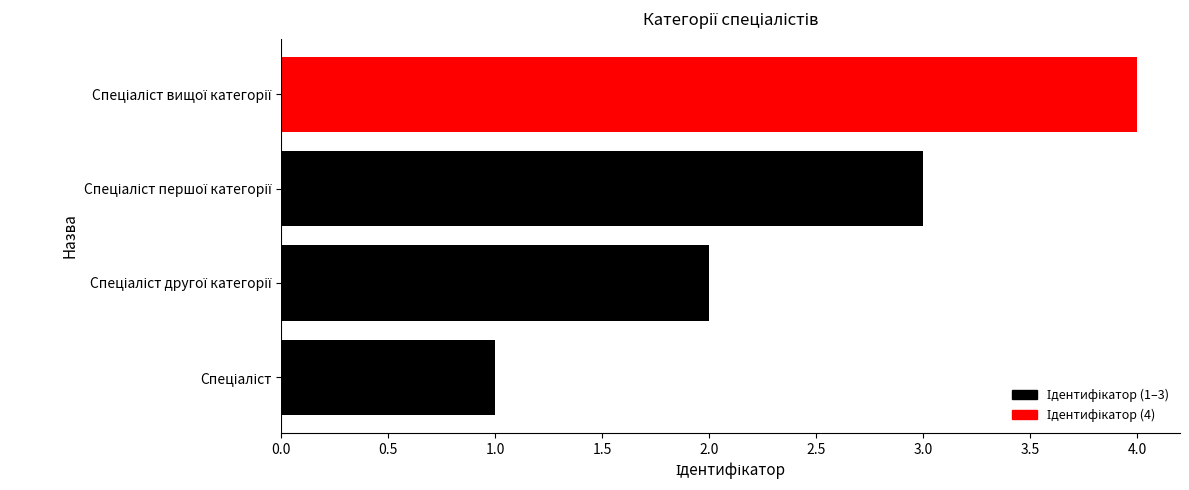

What is the sum of all values?

10